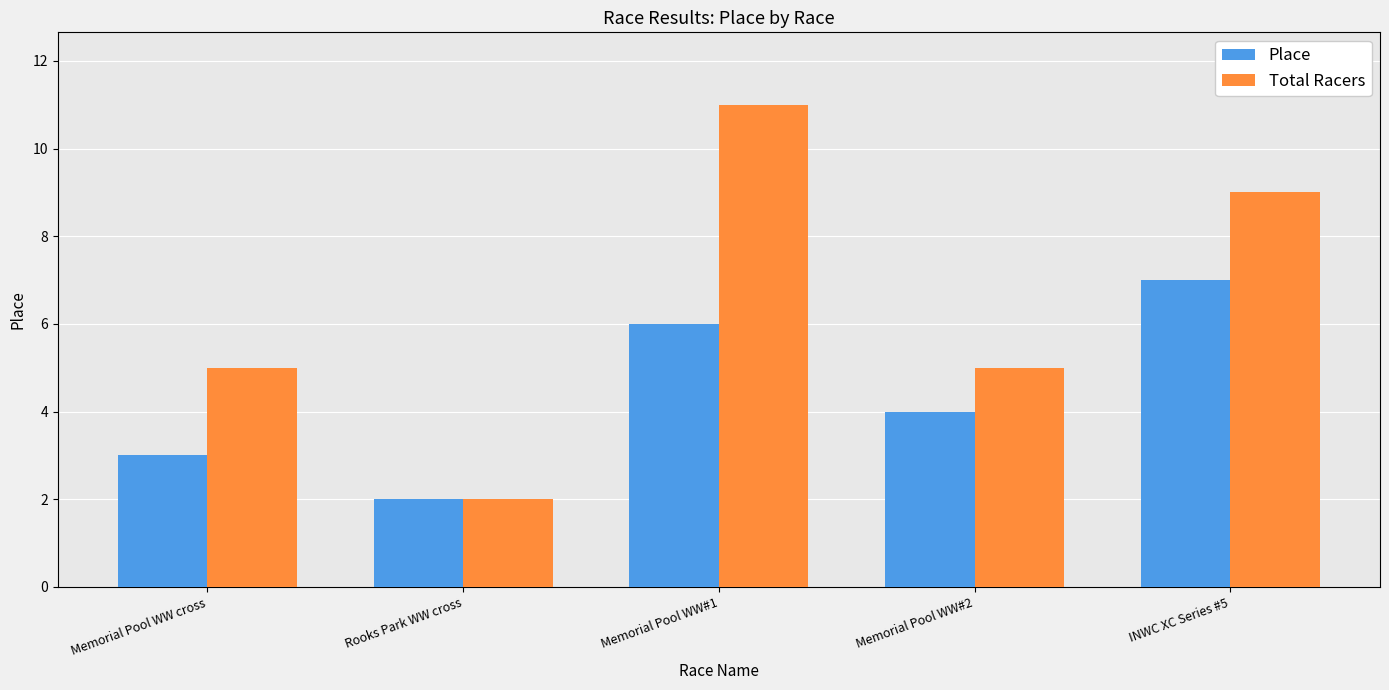

Which series has the widest spread of values?

Total Racers